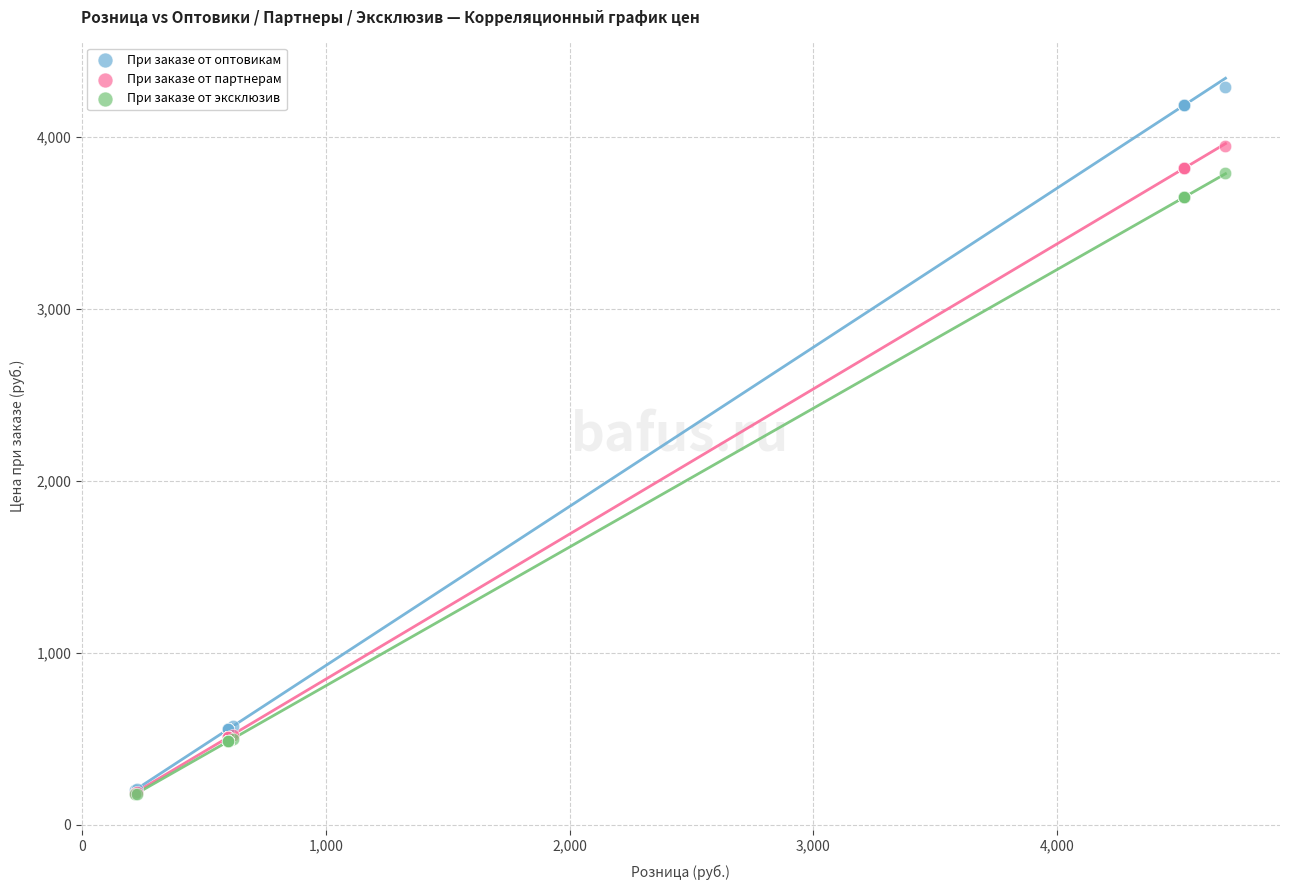

What are all the series names shown in the legend?

При заказе от оптовикам, При заказе от партнерам, При заказе от эксклюзив